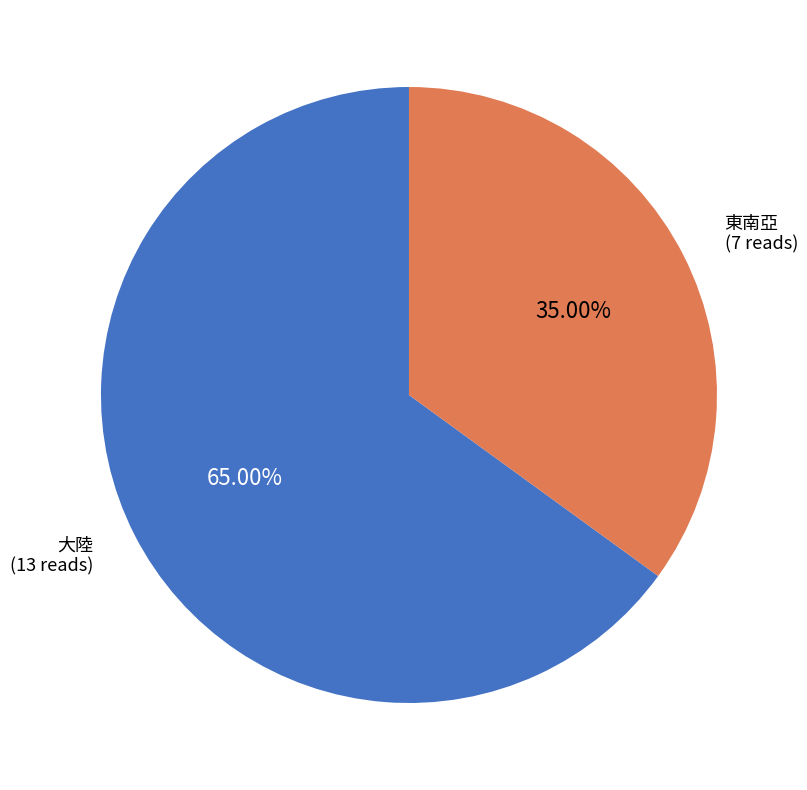

Does any single category account for the majority?

Yes